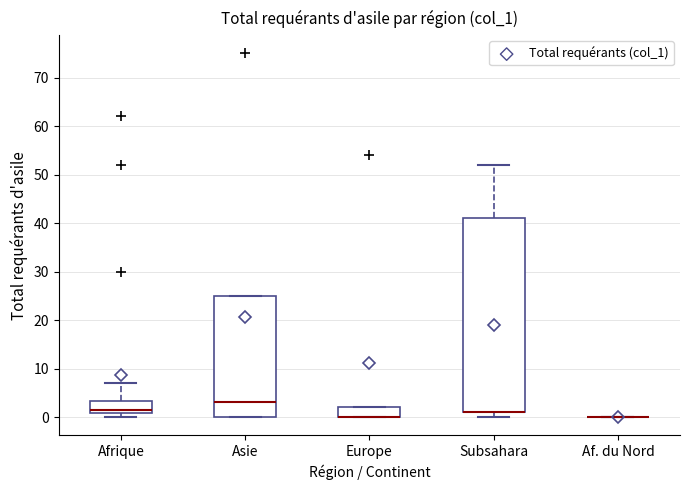

Reading left to right, transcribe this box plot: for each box, give where its median line is, the range the box spans, and where its two whiskers end, as read against the y-axis. The values are not printed on the chart, so give them approximately, as read against the axis.

Afrique: median 2, box 1 to 3, whiskers 0 to 7
Asie: median 3, box 0 to 25, whiskers 0 to 25
Europe: median 0 (drawn on the box's lower edge), box 0 to 2, whiskers 0 to 2
Subsahara: median 1 (drawn on the box's lower edge), box 1 to 41, whiskers 0 to 52
Af. du Nord: box collapsed to a line at 0, whiskers 0 to 0